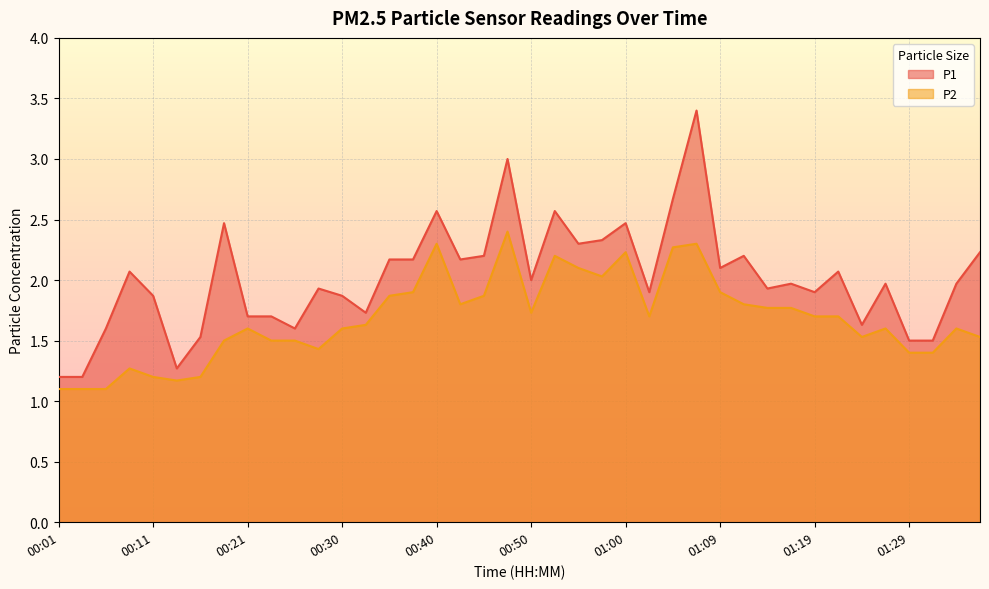

Is it true that P1 equals 3.3 at 01:26?

False